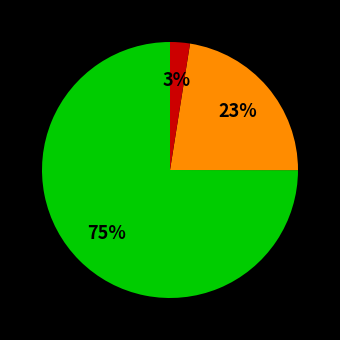

Is there a majority slice in this chart?

Yes